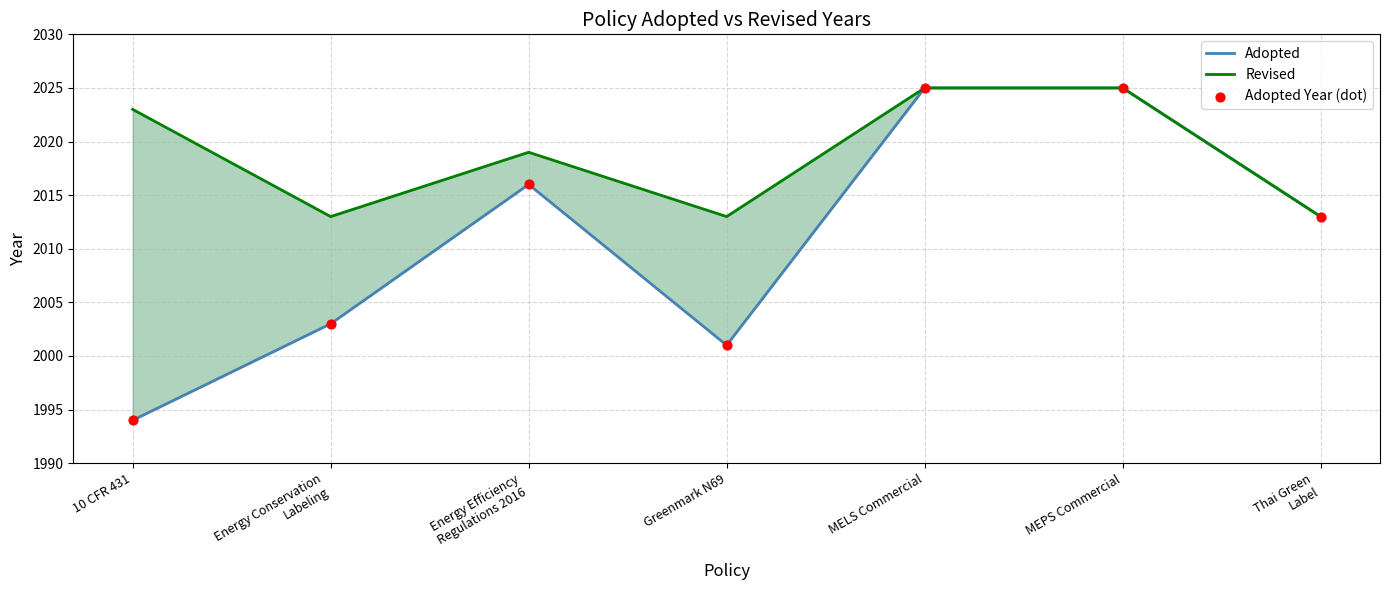

Which series reaches the maximum Y coordinate?

Adopted